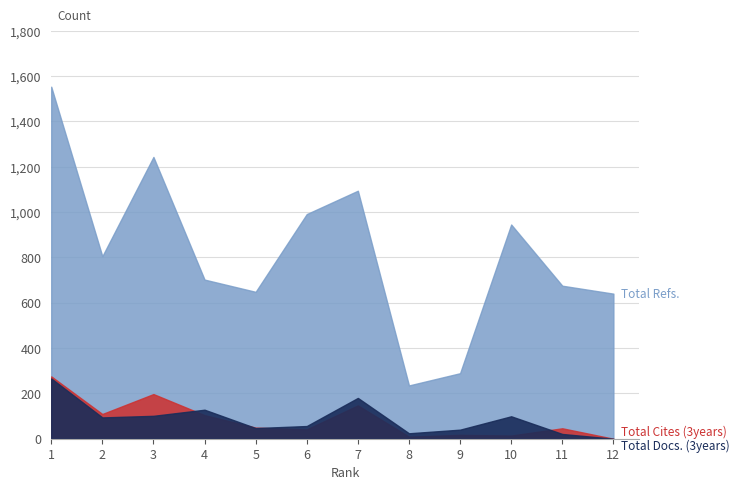

List the series in order of their peak value, lowest first.

Total Docs. (3years), Total Cites (3years), Total Refs.